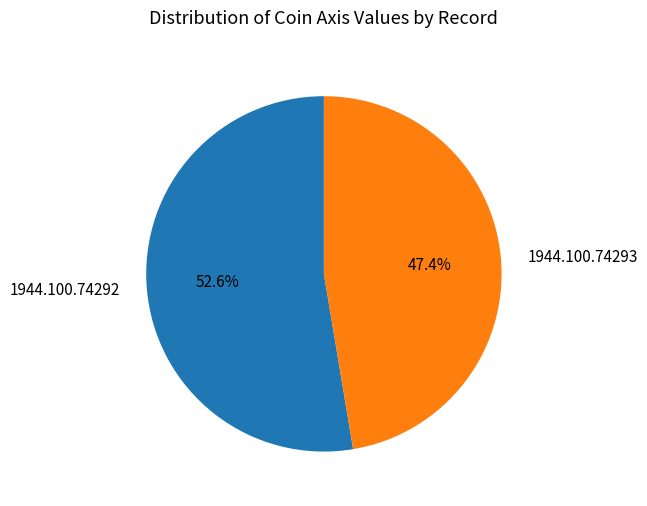

True or false: 1944.100.74292 accounts for 53% of the total.

True